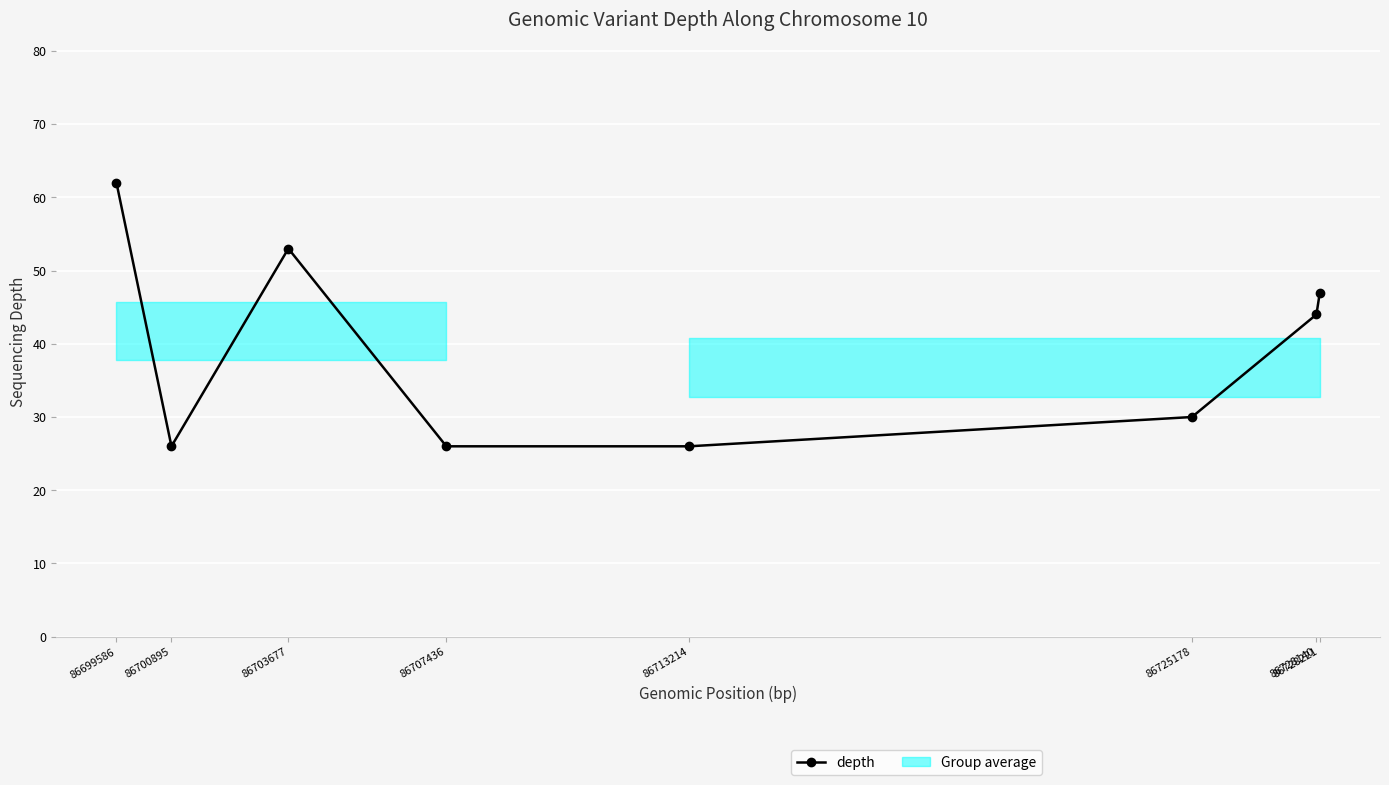

Reading left to right, list all the values displayed in this chart.

86699586=62	86700895=26	86703677=53	86707436=26	86713214=26	86725178=30	86728140=44	86728221=47